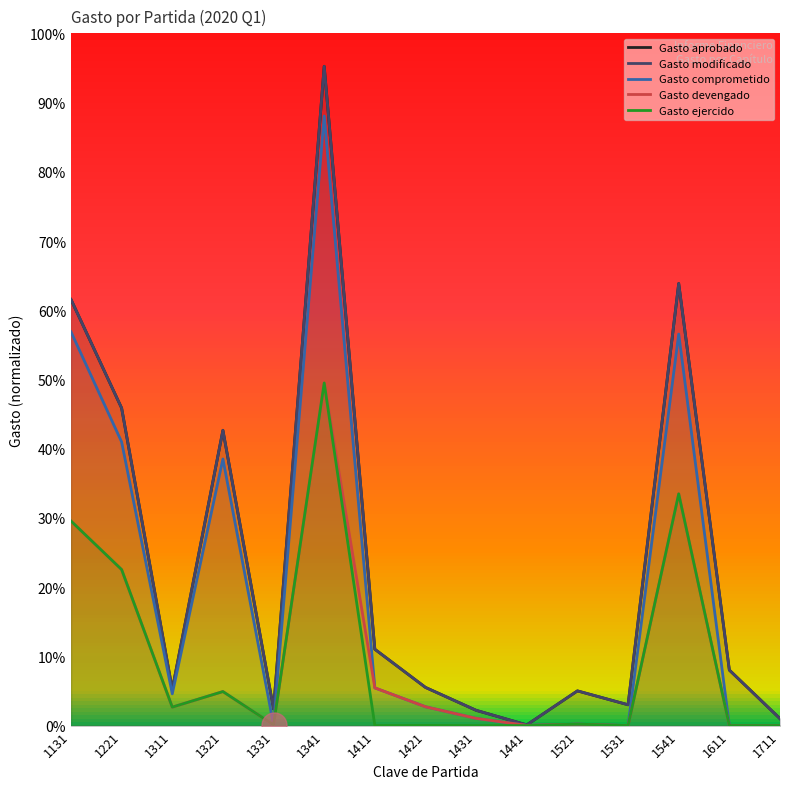

At which label does Gasto comprometido reach its peak?

1341